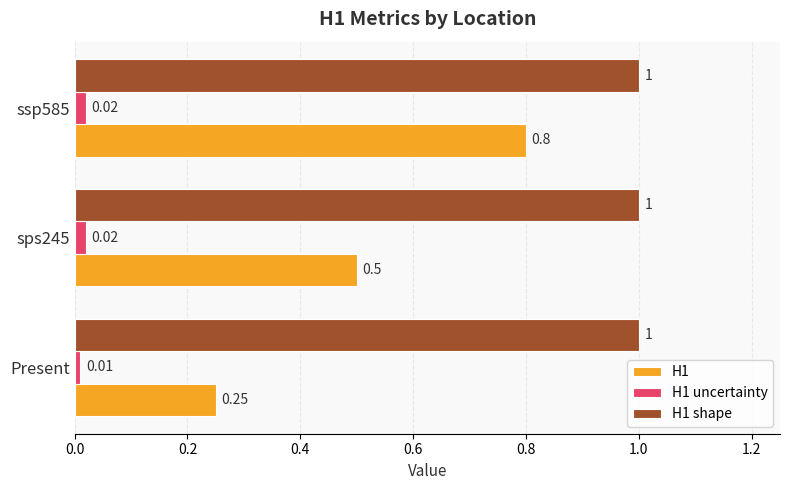

At which category is the sum across all series the highest?

ssp585